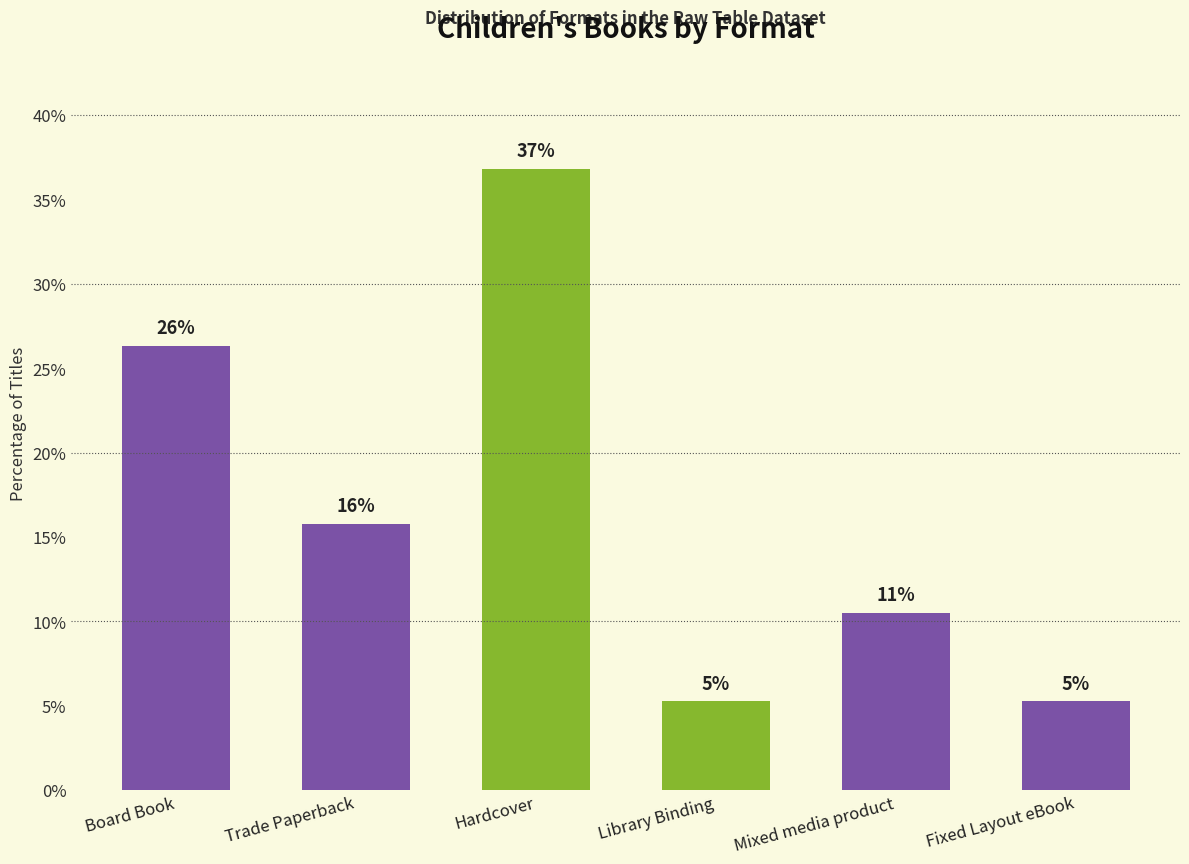

Does the chart contain any negative values?

No